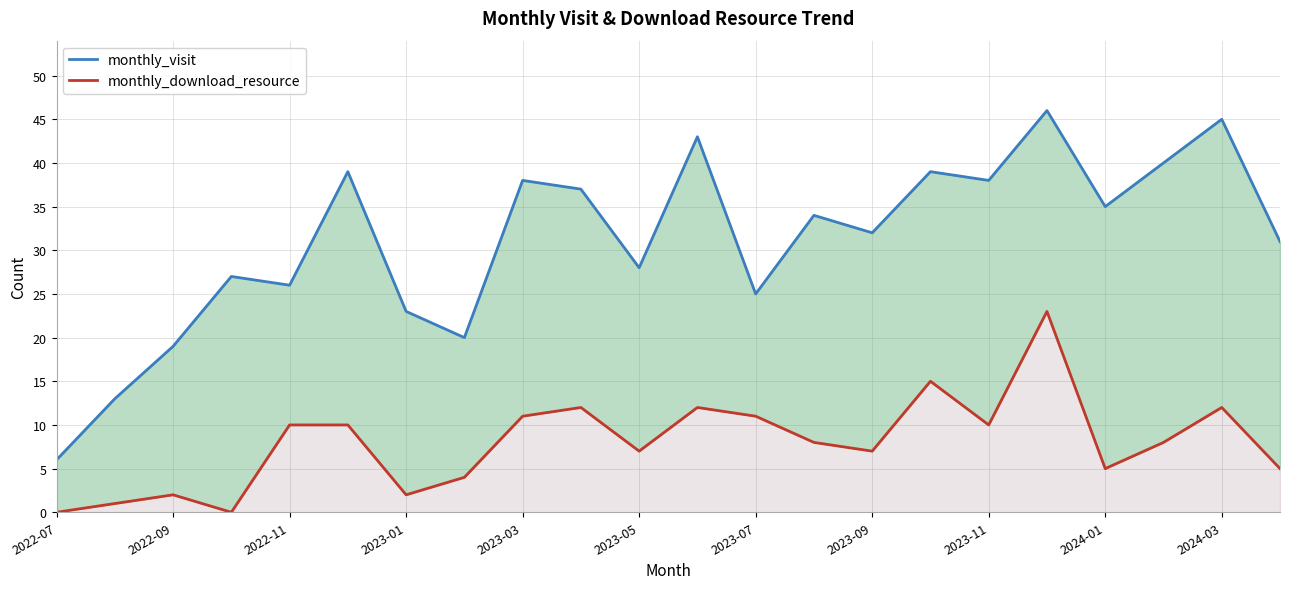

What is the maximum value shown in the chart?

46